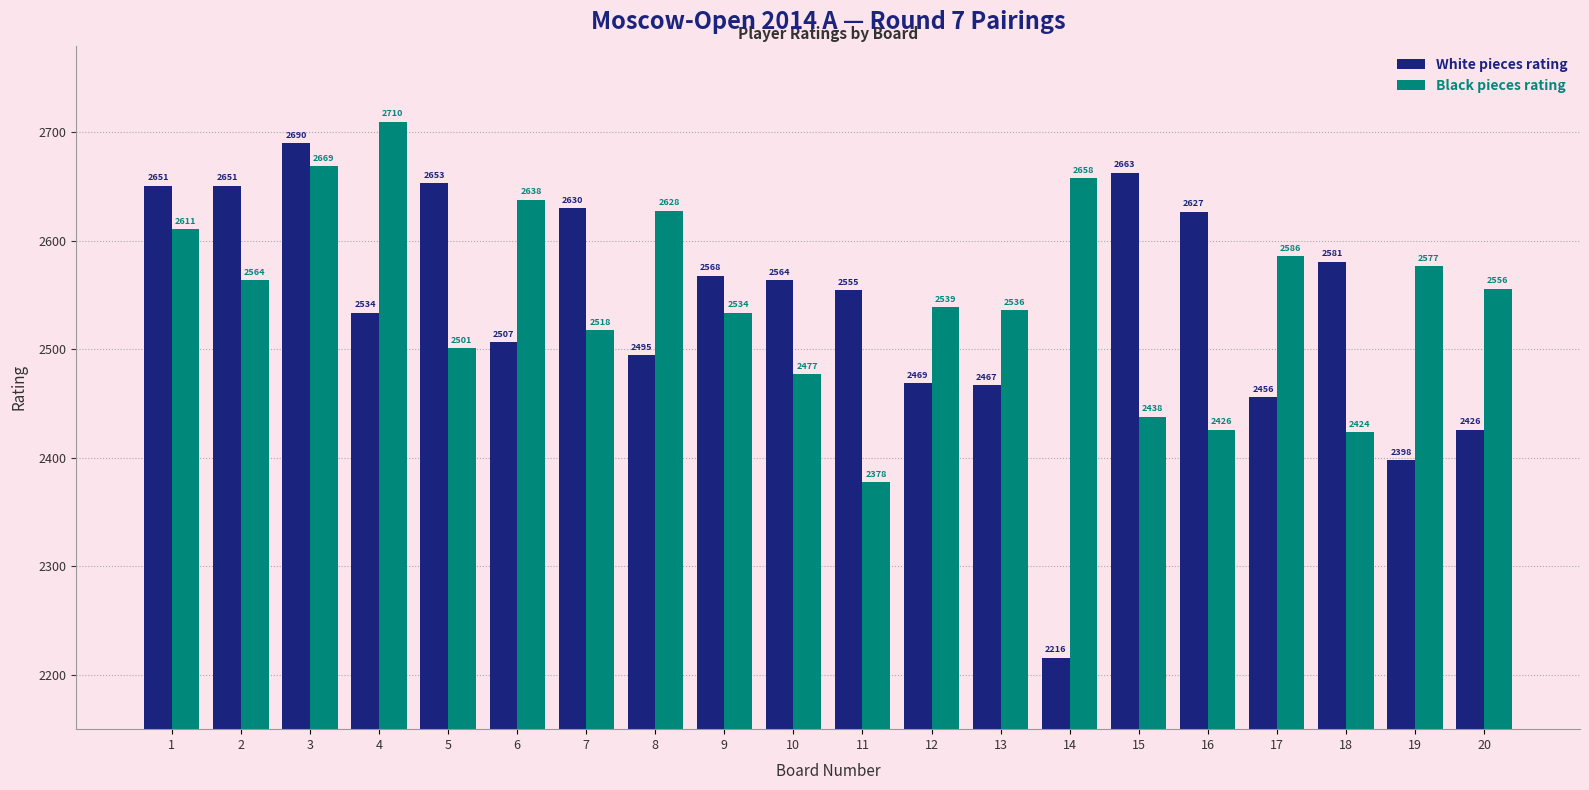

True or false: Black pieces rating has a value of 2424 at 18.

True